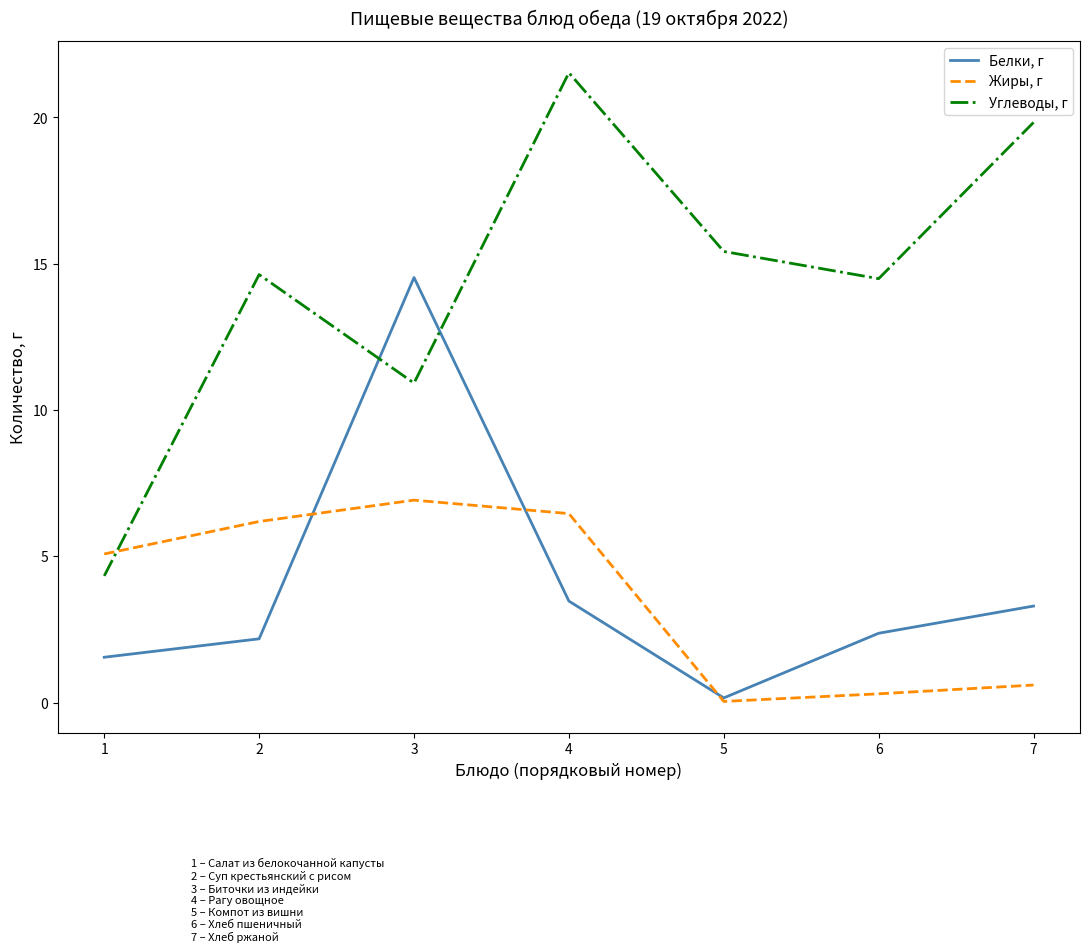

Which series changed the most between 1 and 2?

Углеводы, г